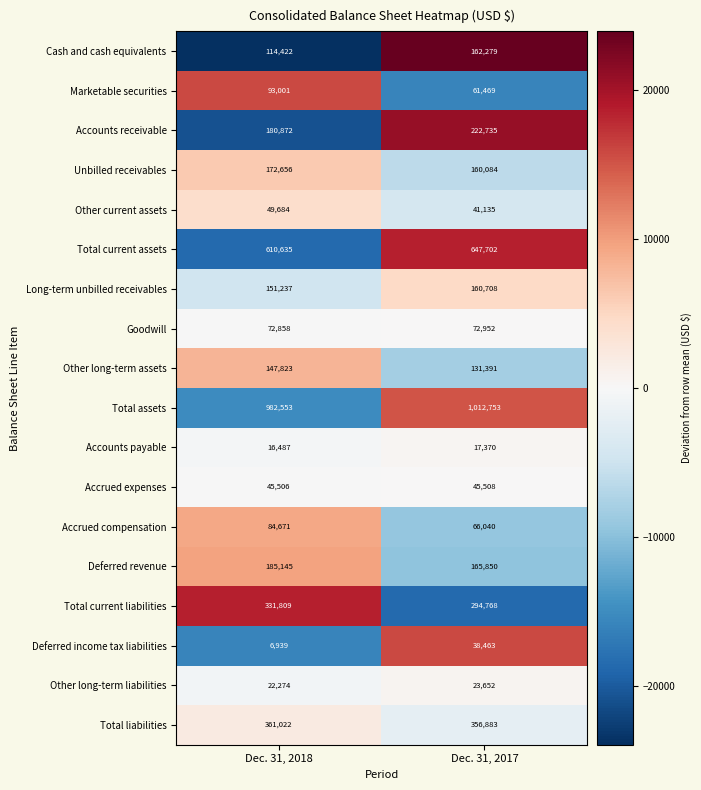

How many series are shown in this chart?

18